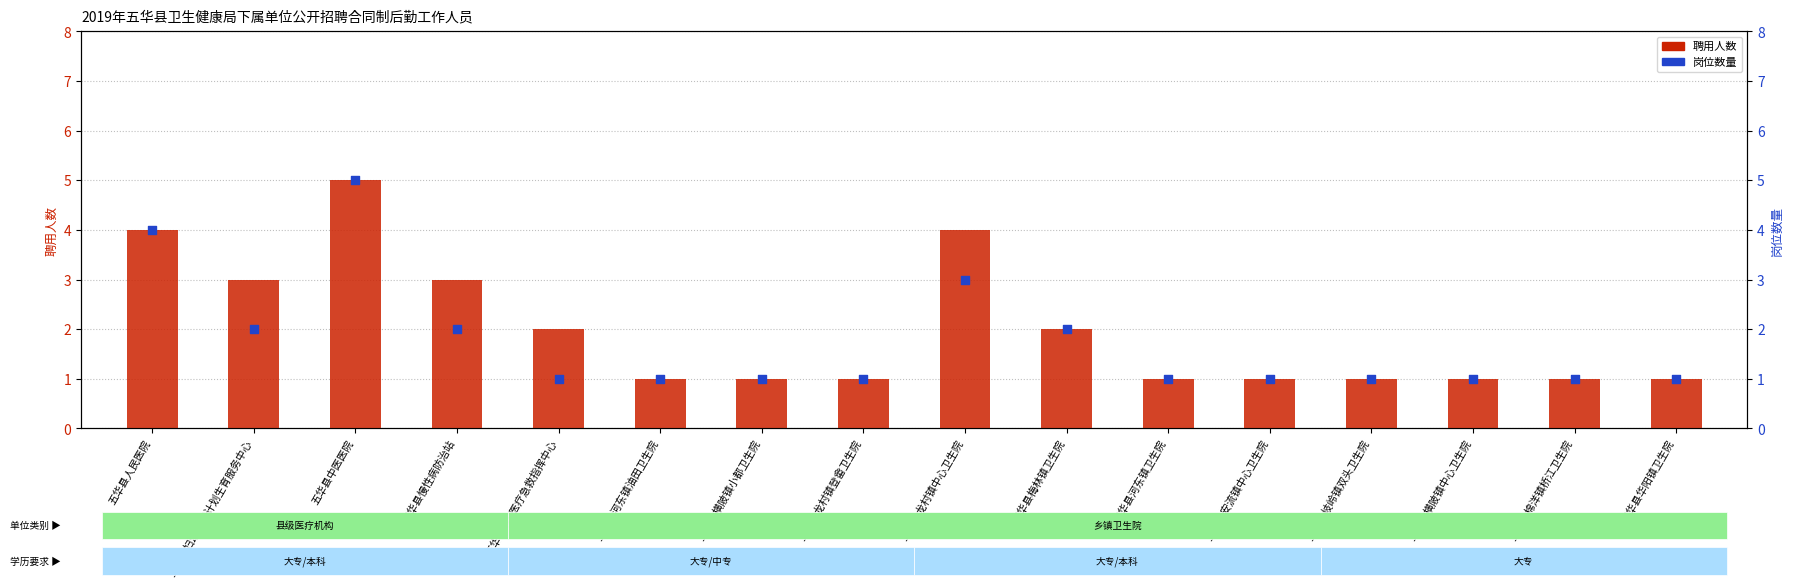

What is the total value across all series at 五华县岐岭镇双头卫生院?

2